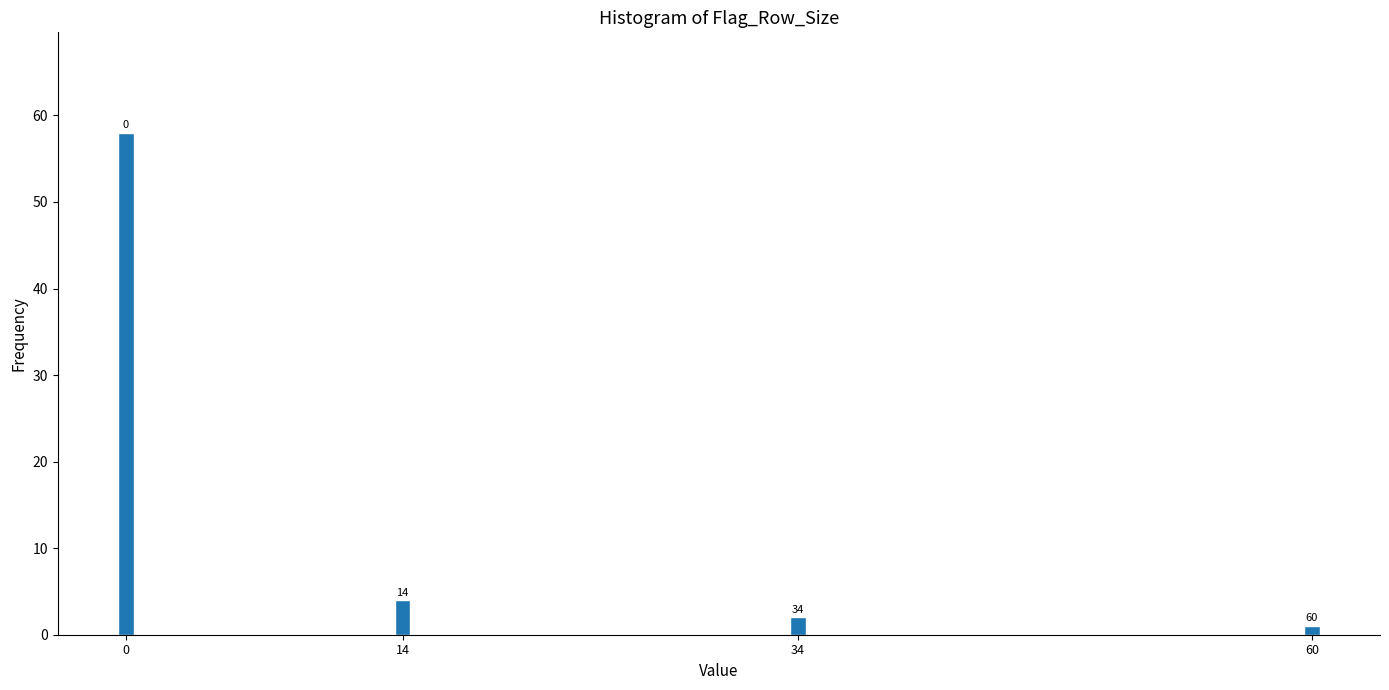

How many bars are there in total?

4